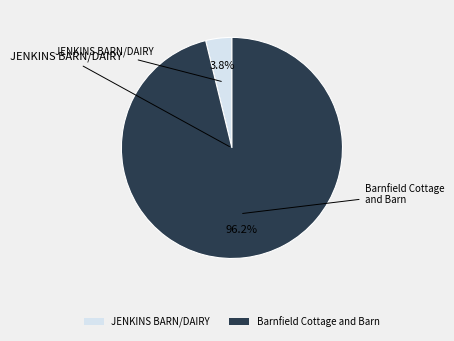

To the nearest percent, what portion does Barnfield Cottage and Barn represent?

96%